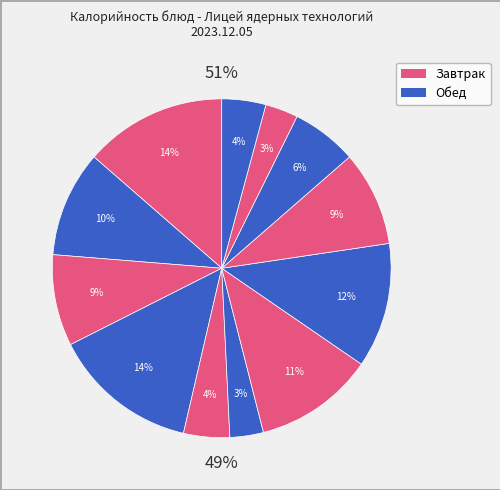

Is it true that Каша рисовая молочная is 20% of the pie?

False